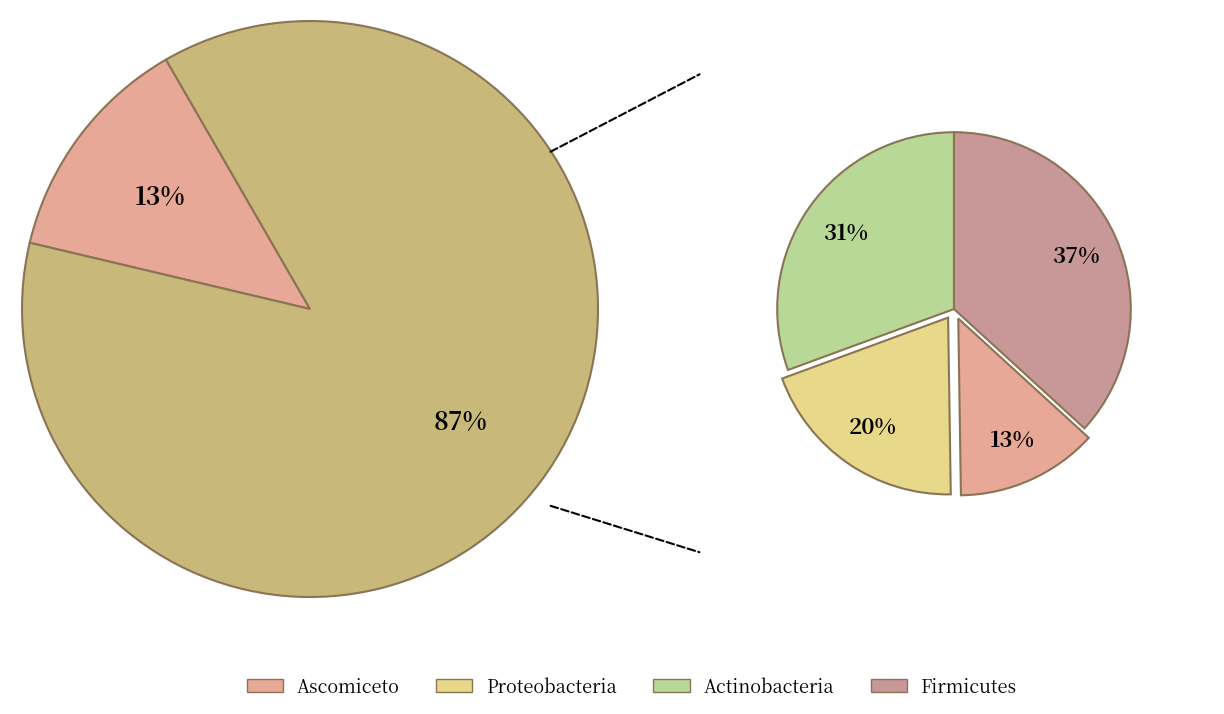

Count the number of slices in the pie.

5